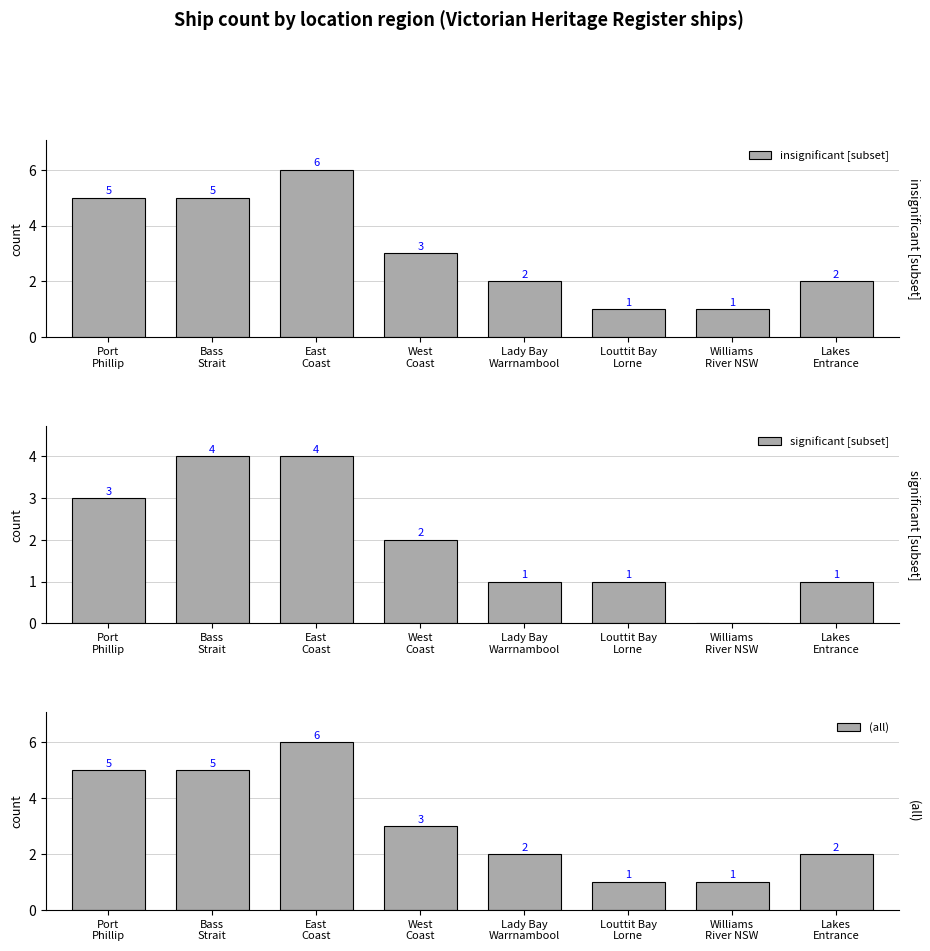

Reading left to right, transcribe all the data shown in this chart.

insignificant [subset]: Port
Phillip=5	Bass
Strait=5	East
Coast=6	West
Coast=3	Lady Bay
Warrnambool=2	Louttit Bay
Lorne=1	Williams
River NSW=1	Lakes
Entrance=2
significant [subset]: Port
Phillip=3	Bass
Strait=4	East
Coast=4	West
Coast=2	Lady Bay
Warrnambool=1	Louttit Bay
Lorne=1	Williams
River NSW=0	Lakes
Entrance=1
(all): Port
Phillip=5	Bass
Strait=5	East
Coast=6	West
Coast=3	Lady Bay
Warrnambool=2	Louttit Bay
Lorne=1	Williams
River NSW=1	Lakes
Entrance=2